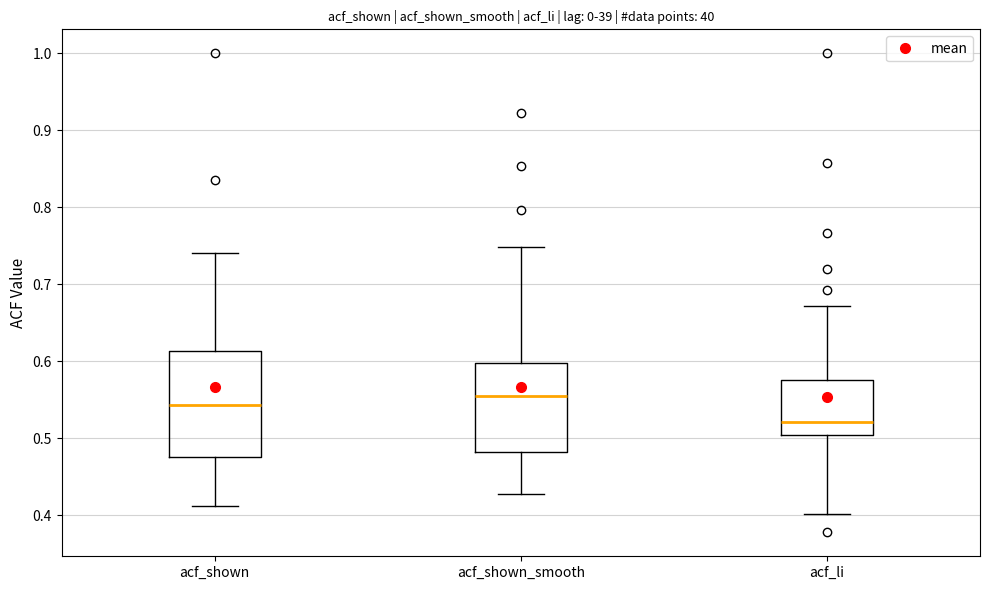

Reading left to right, transcribe this box plot: for each box, give where its median line is, the range the box spans, and where its two whiskers end, as read against the y-axis. The values are not printed on the chart, so give them approximately, as read against the axis.

acf_shown: median 0.54, box 0.48 to 0.61, whiskers 0.41 to 0.74
acf_shown_smooth: median 0.56, box 0.48 to 0.60, whiskers 0.43 to 0.75
acf_li: median 0.52, box 0.50 to 0.58, whiskers 0.40 to 0.67